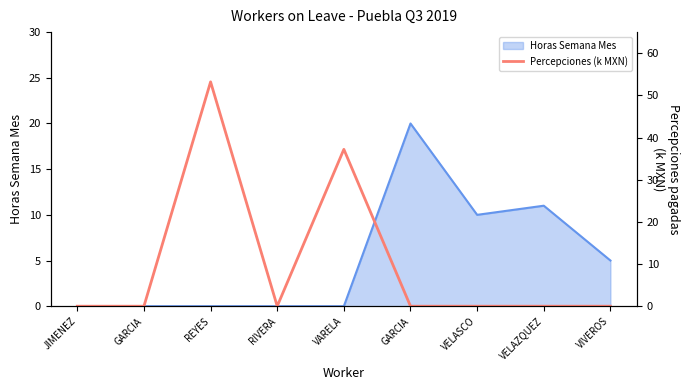

List the series in order of their overall mean, lowest first.

Horas Semana Mes, Percepciones (k MXN)